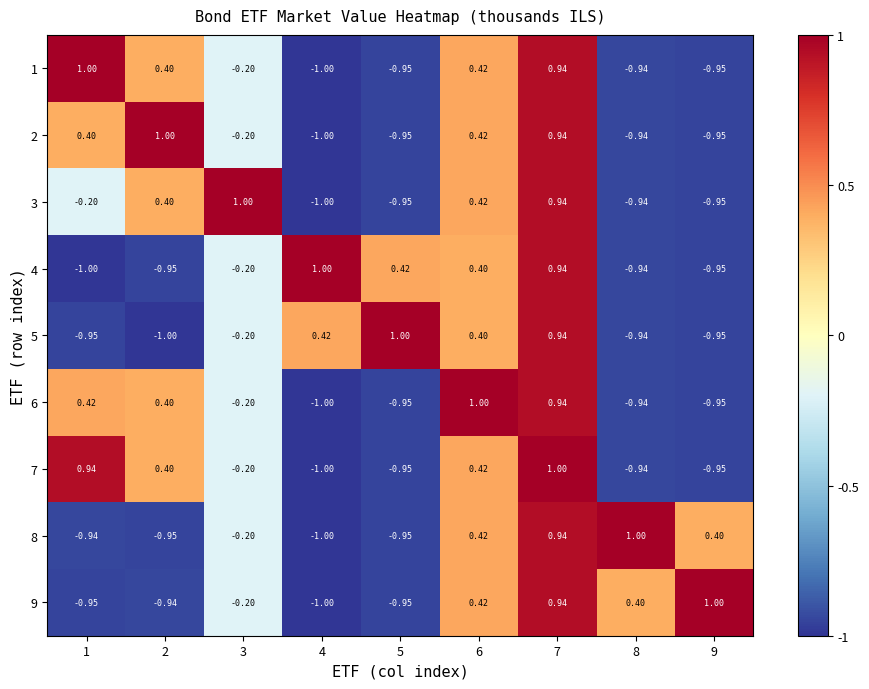

Reading left to right, list all the values displayed in this chart.

1: 1=1.0	2=0.4	3=-0.2	4=-1.0	5=-0.9	6=0.4	7=0.9	8=-0.9	9=-0.9
2: 1=0.4	2=1.0	3=-0.2	4=-1.0	5=-0.9	6=0.4	7=0.9	8=-0.9	9=-0.9
3: 1=-0.2	2=0.4	3=1.0	4=-1.0	5=-0.9	6=0.4	7=0.9	8=-0.9	9=-0.9
4: 1=-1.0	2=-0.9	3=-0.2	4=1.0	5=0.4	6=0.4	7=0.9	8=-0.9	9=-0.9
5: 1=-0.9	2=-1.0	3=-0.2	4=0.4	5=1.0	6=0.4	7=0.9	8=-0.9	9=-0.9
6: 1=0.4	2=0.4	3=-0.2	4=-1.0	5=-0.9	6=1.0	7=0.9	8=-0.9	9=-0.9
7: 1=0.9	2=0.4	3=-0.2	4=-1.0	5=-0.9	6=0.4	7=1.0	8=-0.9	9=-0.9
8: 1=-0.9	2=-0.9	3=-0.2	4=-1.0	5=-0.9	6=0.4	7=0.9	8=1.0	9=0.4
9: 1=-0.9	2=-0.9	3=-0.2	4=-1.0	5=-0.9	6=0.4	7=0.9	8=0.4	9=1.0